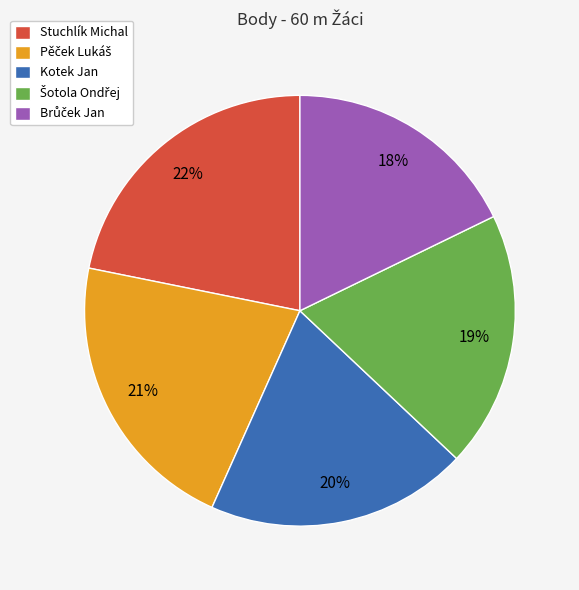

Does Kotek Jan represent more than half of the total?

No